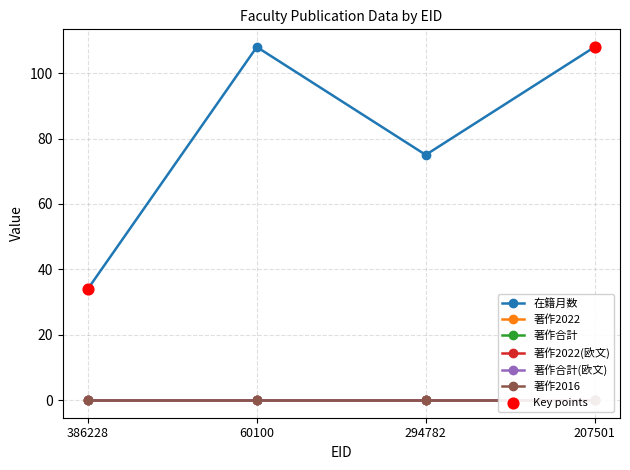

Which series reaches the maximum Y coordinate?

在籍月数